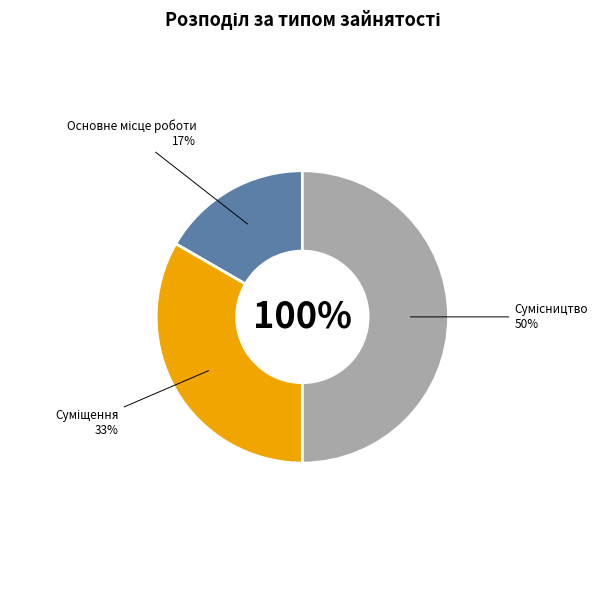

Between Суміщення and Основне місце роботи, which is larger?

Суміщення